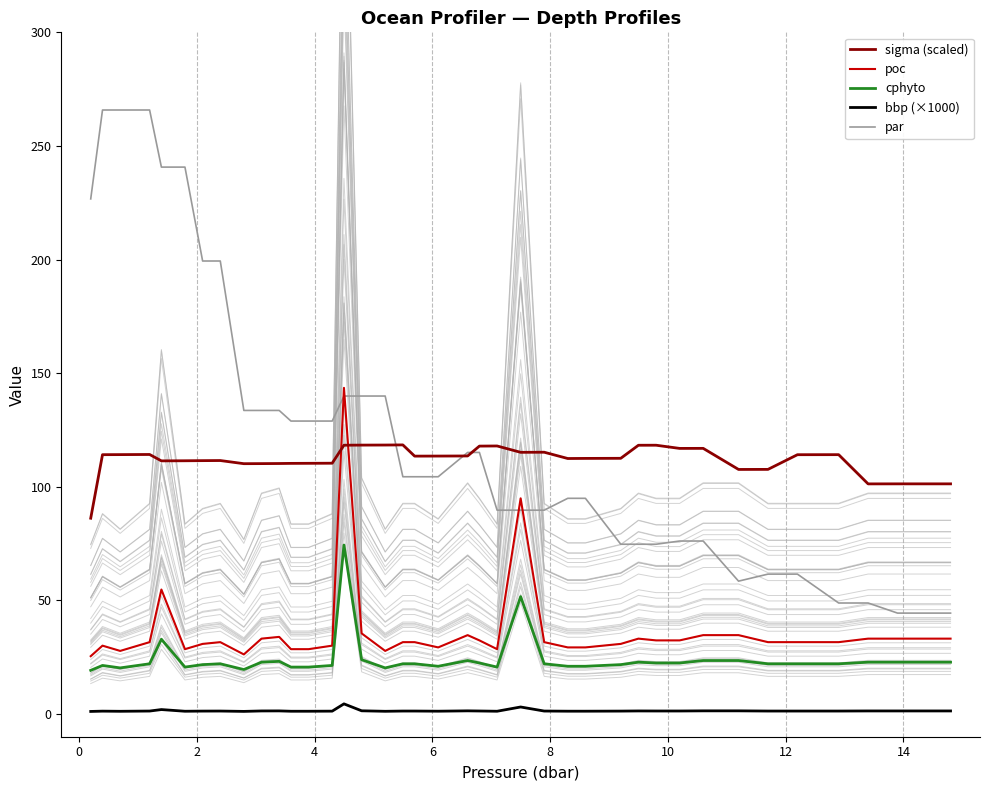

True or false: cphyto and par cross at least once.

False